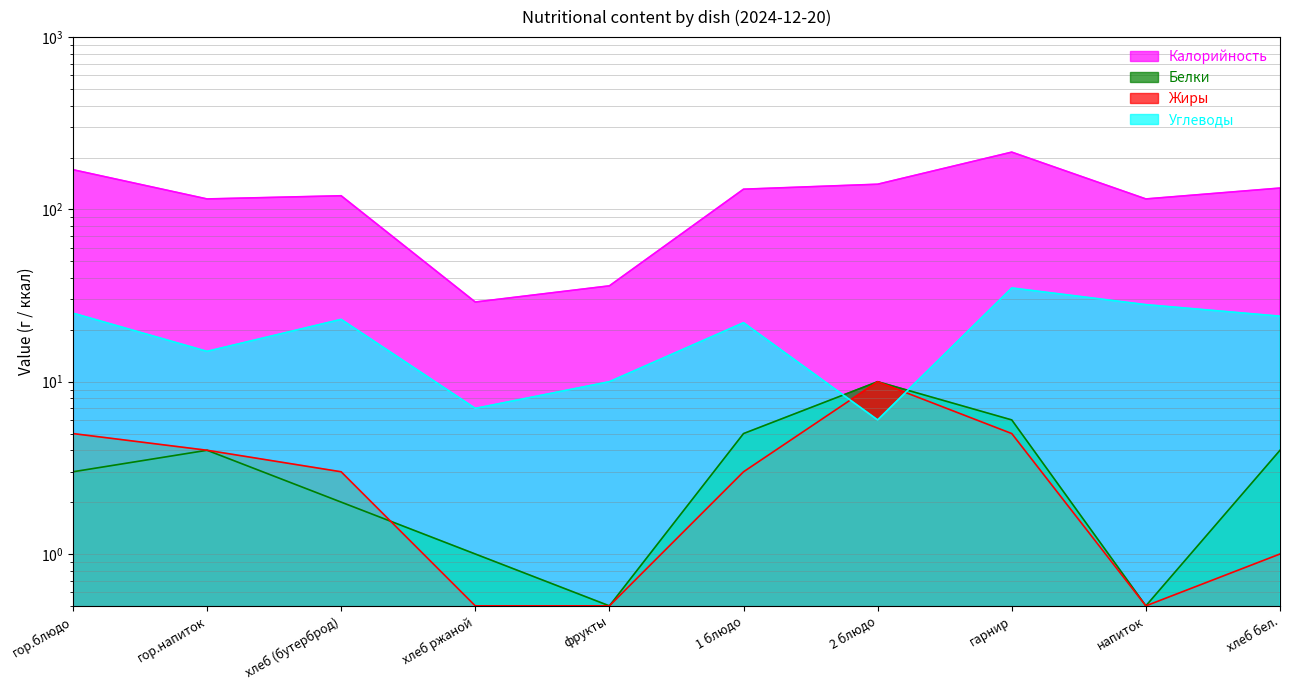

How many data points in Белки are above 4?

3